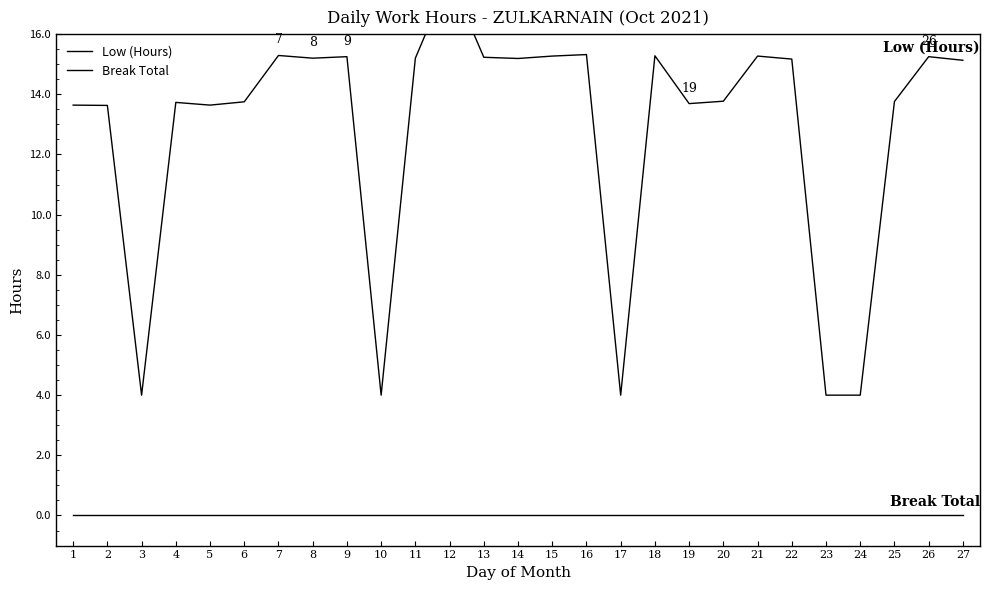

Rank the series at 23 from highest to lowest value.

Low (Hours), Break Total